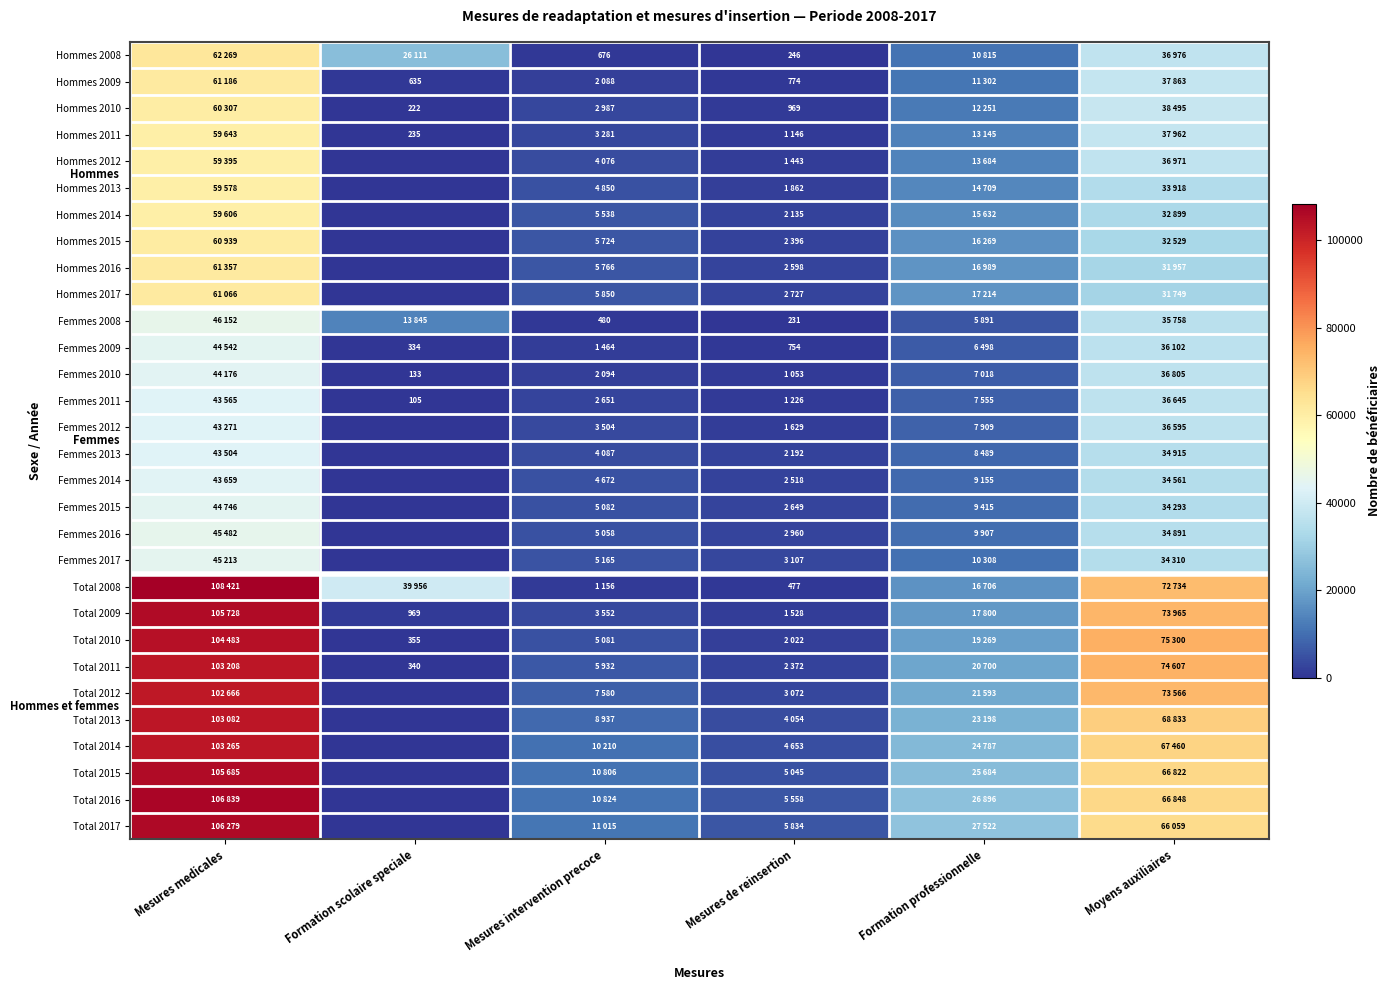

Is it true that Hommes 2014 equals 3830 at Mesures de reinsertion?

False